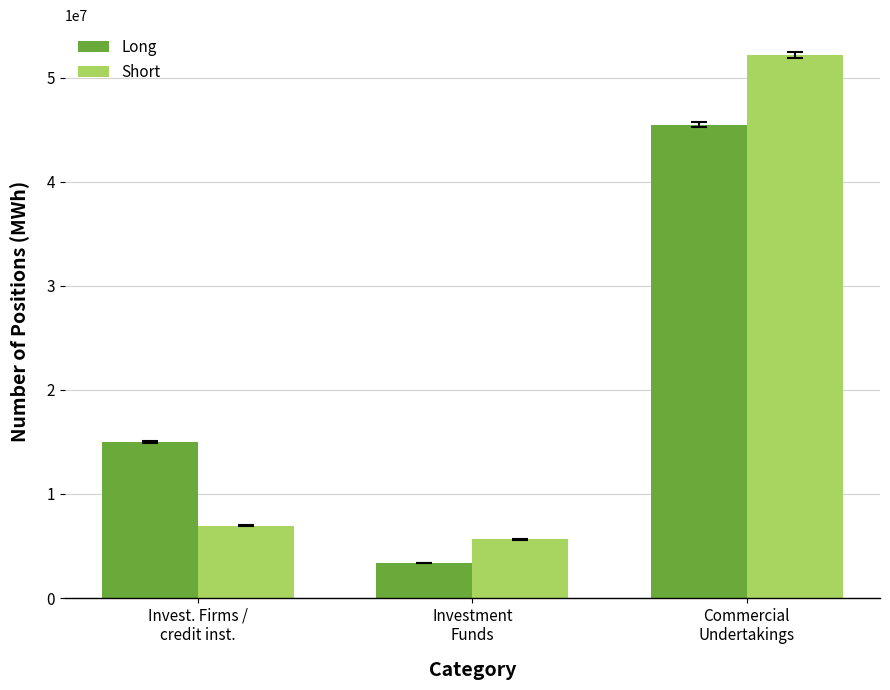

At which label does Long reach its peak?

Commercial
Undertakings